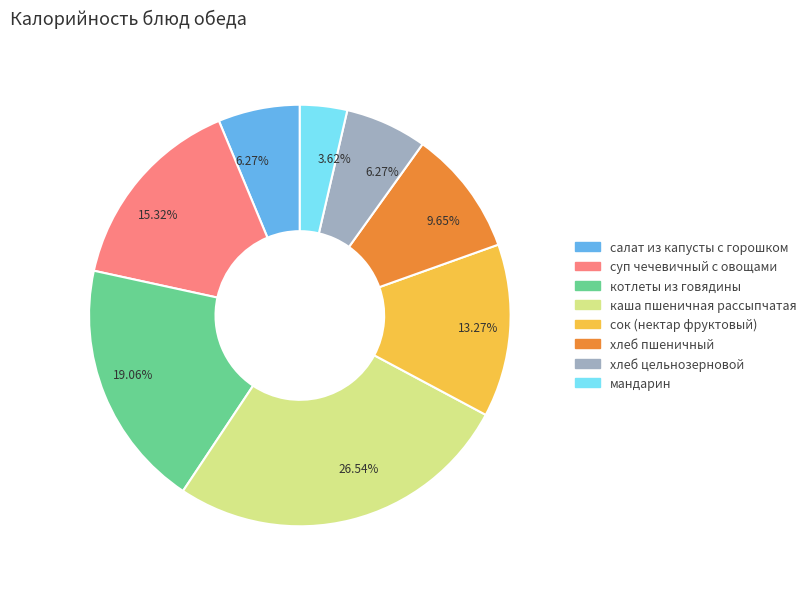

Is there any slice that represents more than half of the pie?

No